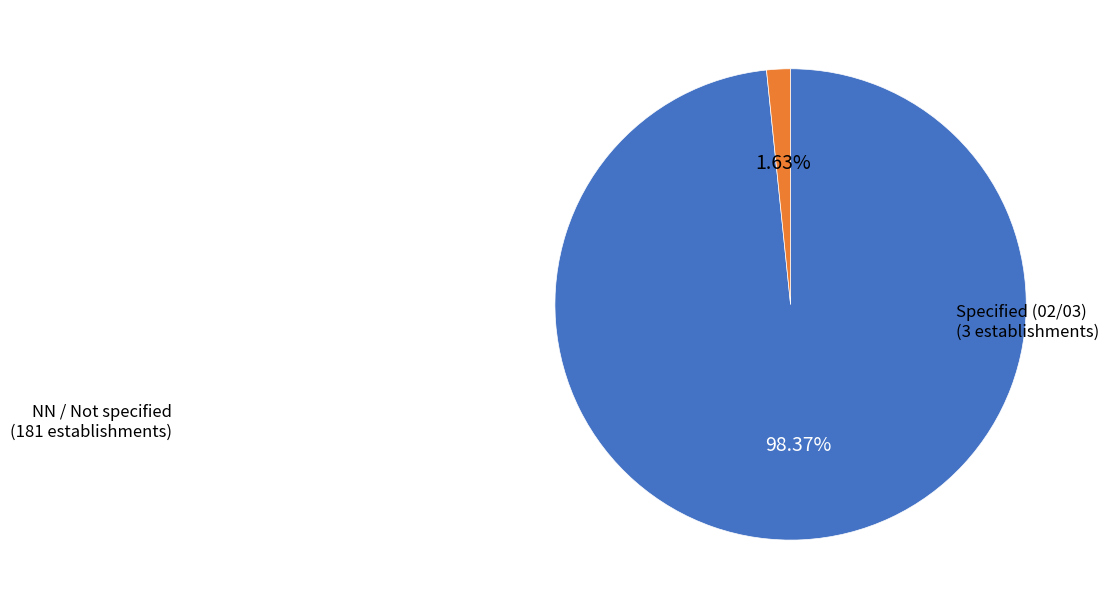

Is there a majority slice in this chart?

Yes